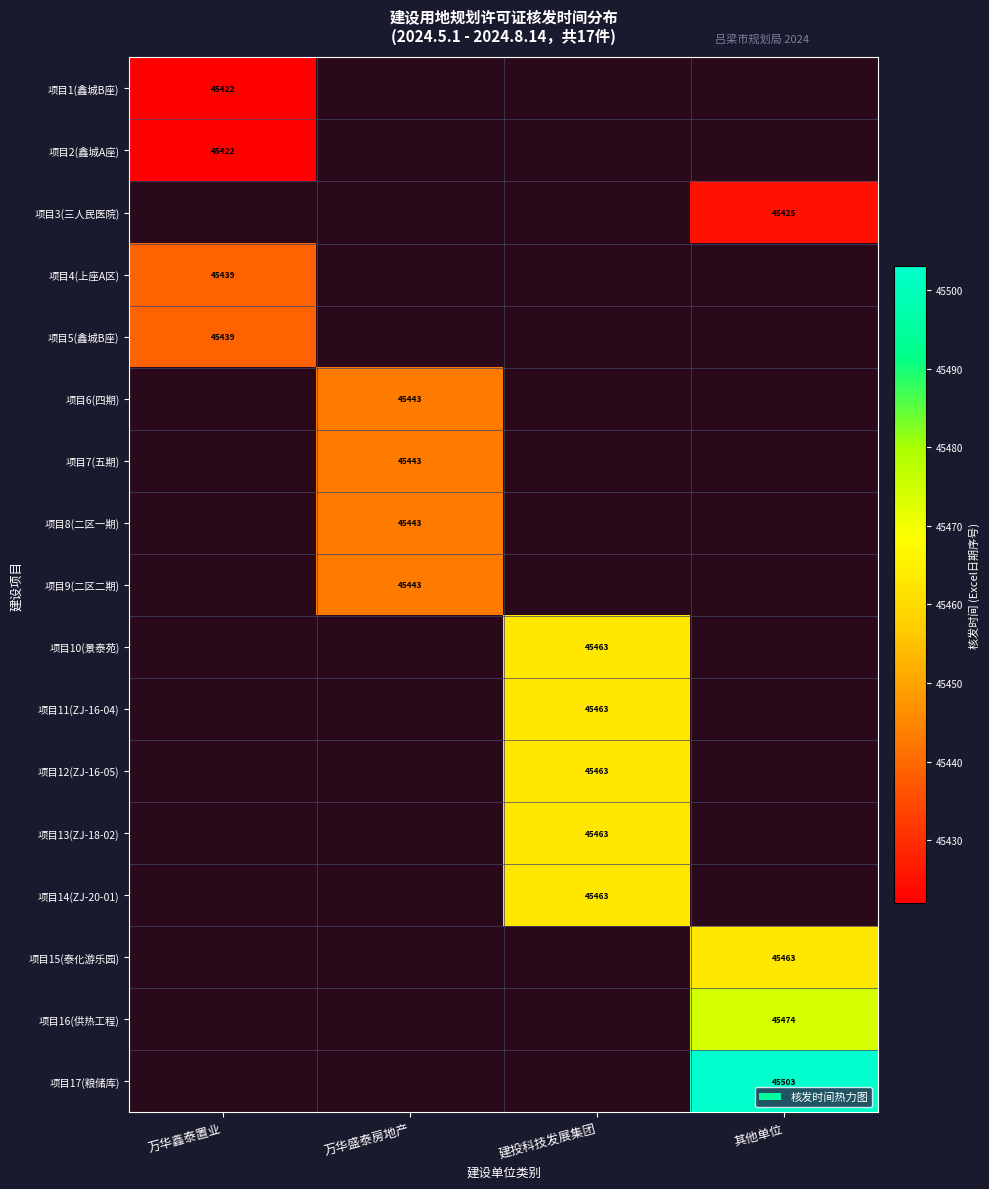

Count the number of data series in this chart.

17